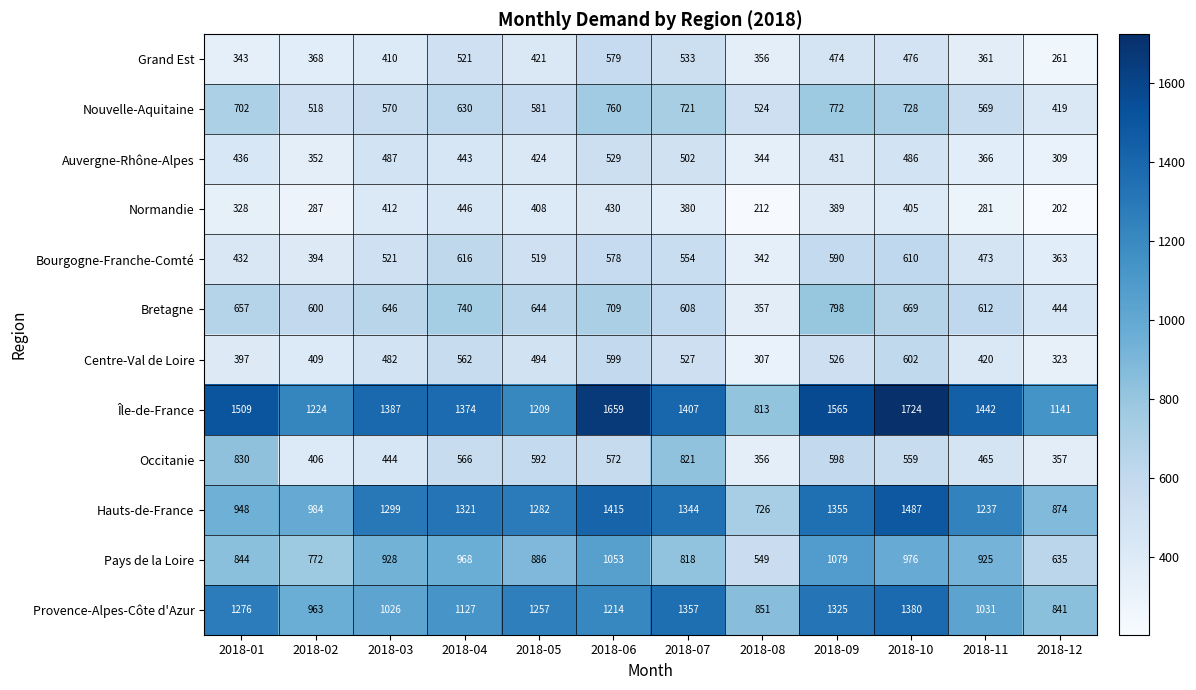

The Grand Est series shows 356 at 2018-08. True or false?

True